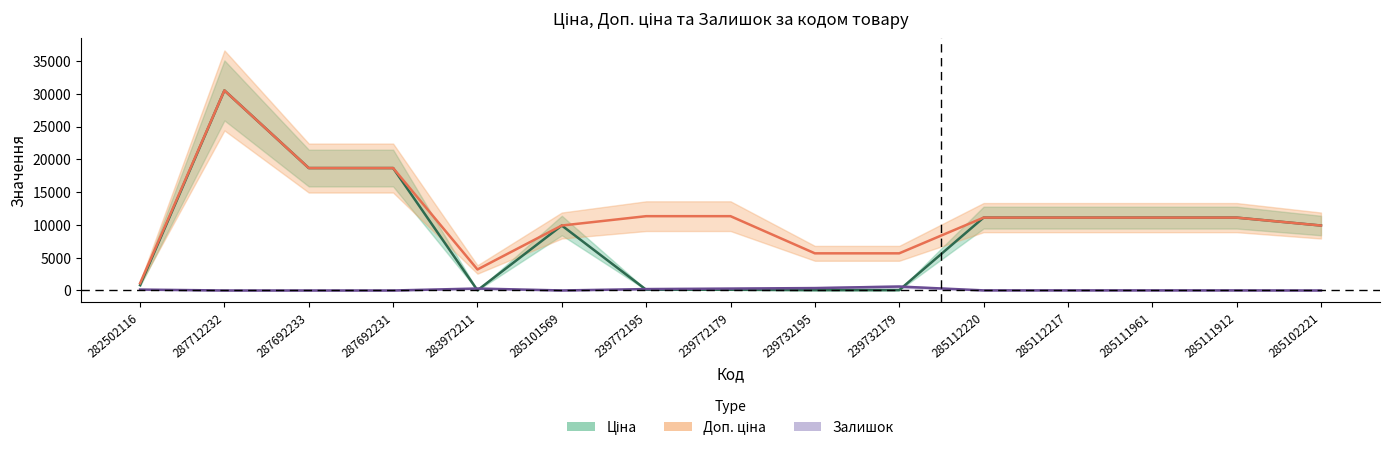

What is the highest value of the Залишок series?

601.0